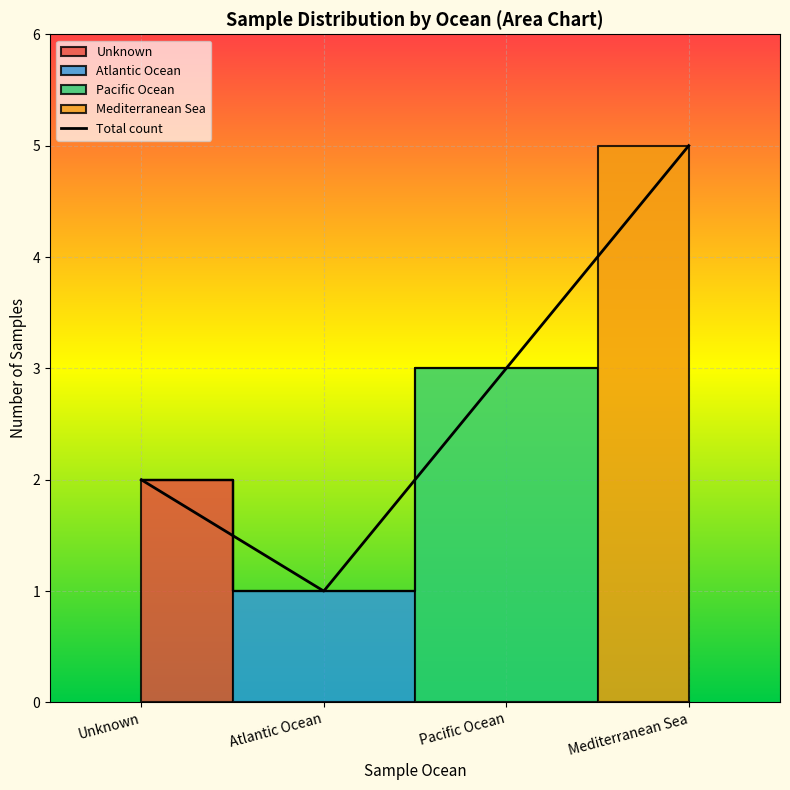

What is the smallest value displayed?

1